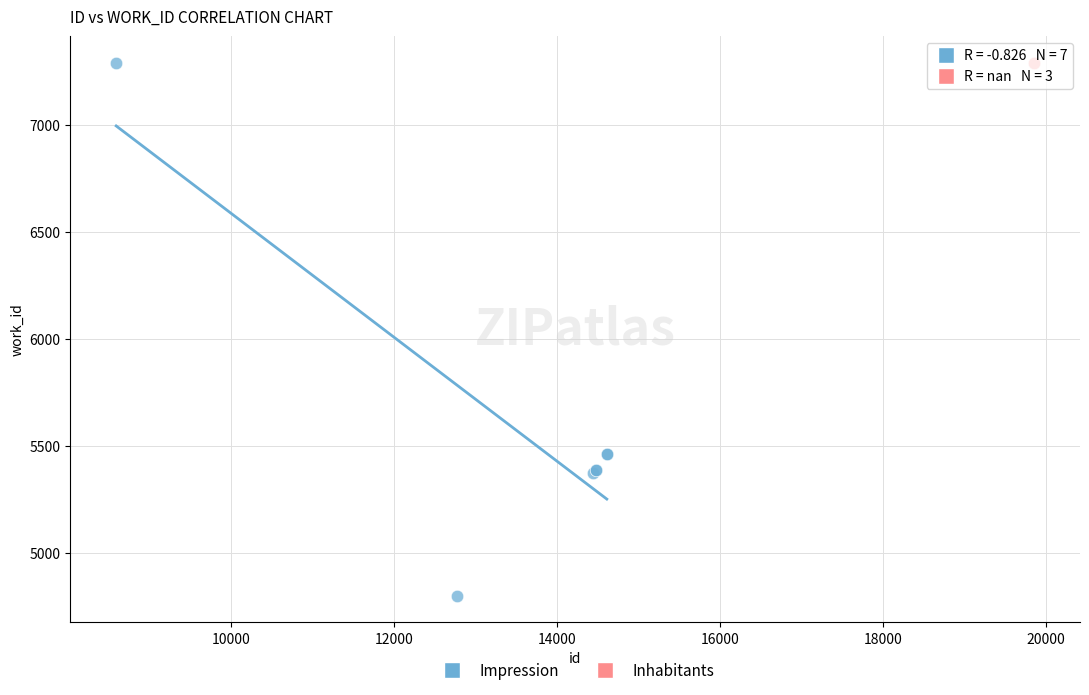

Which series reaches the minimum Y coordinate?

Impression